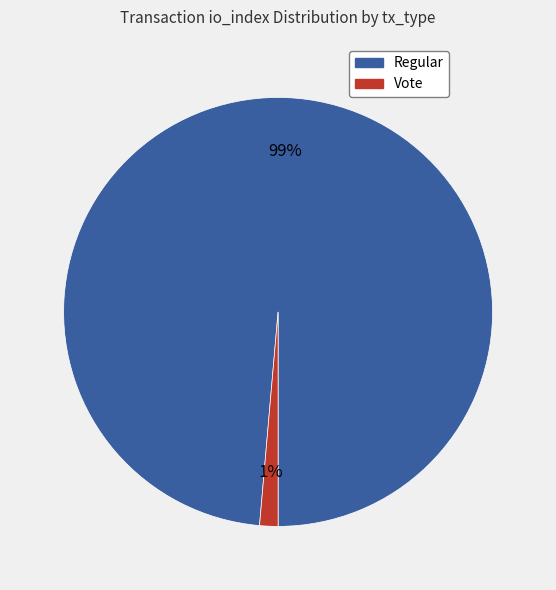

True or false: Vote accounts for 8% of the total.

False